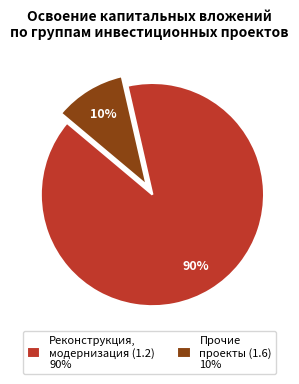

Is it true that Реконструкция, модернизация (1.2) 90% is 99% of the pie?

False